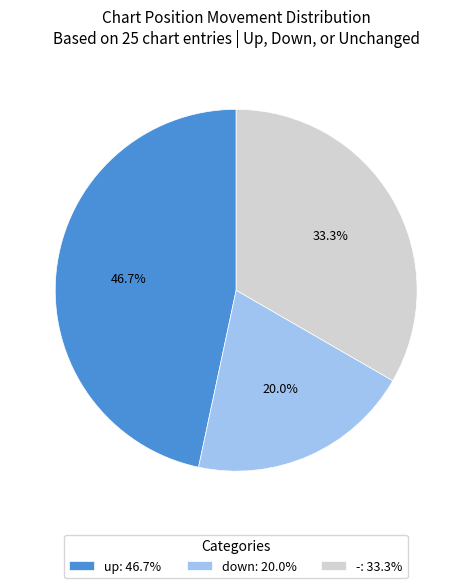

What is the smallest slice in the pie chart?

down